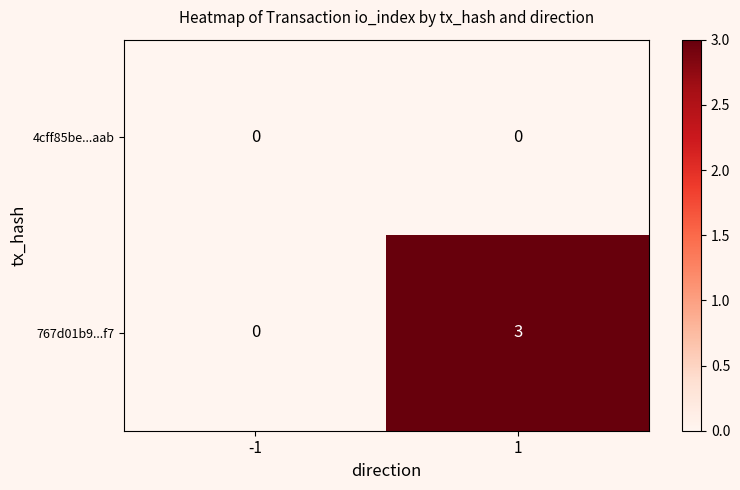

Which series has the largest range (max minus min)?

767d01b9...f7